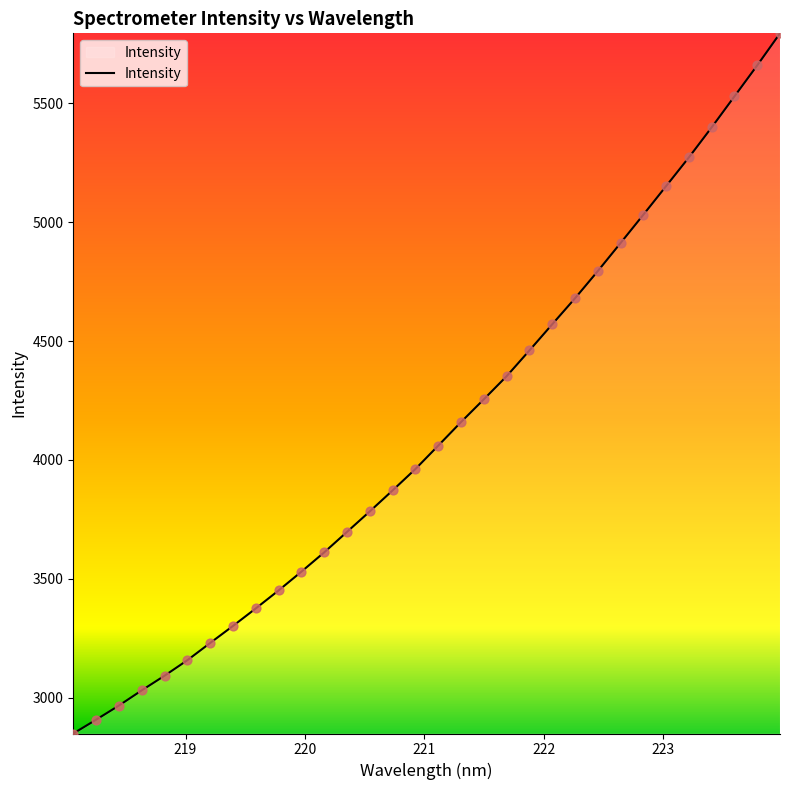

What is the greatest value displayed?

5794.5